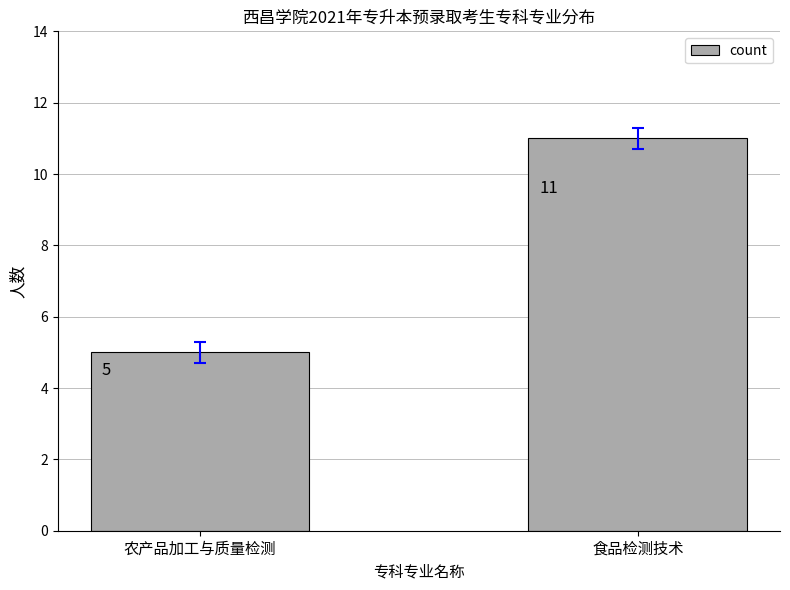

What is the change in value from 农产品加工与质量检测 to 食品检测技术?

+6